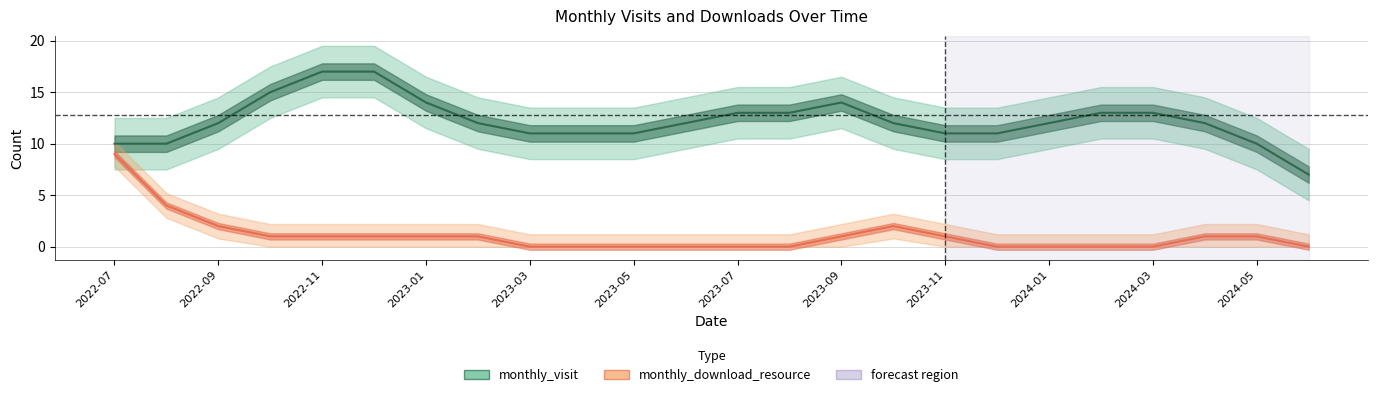

Is the value of monthly_visit at 2023-05 greater than the value of monthly_download_resource at 12?

Yes